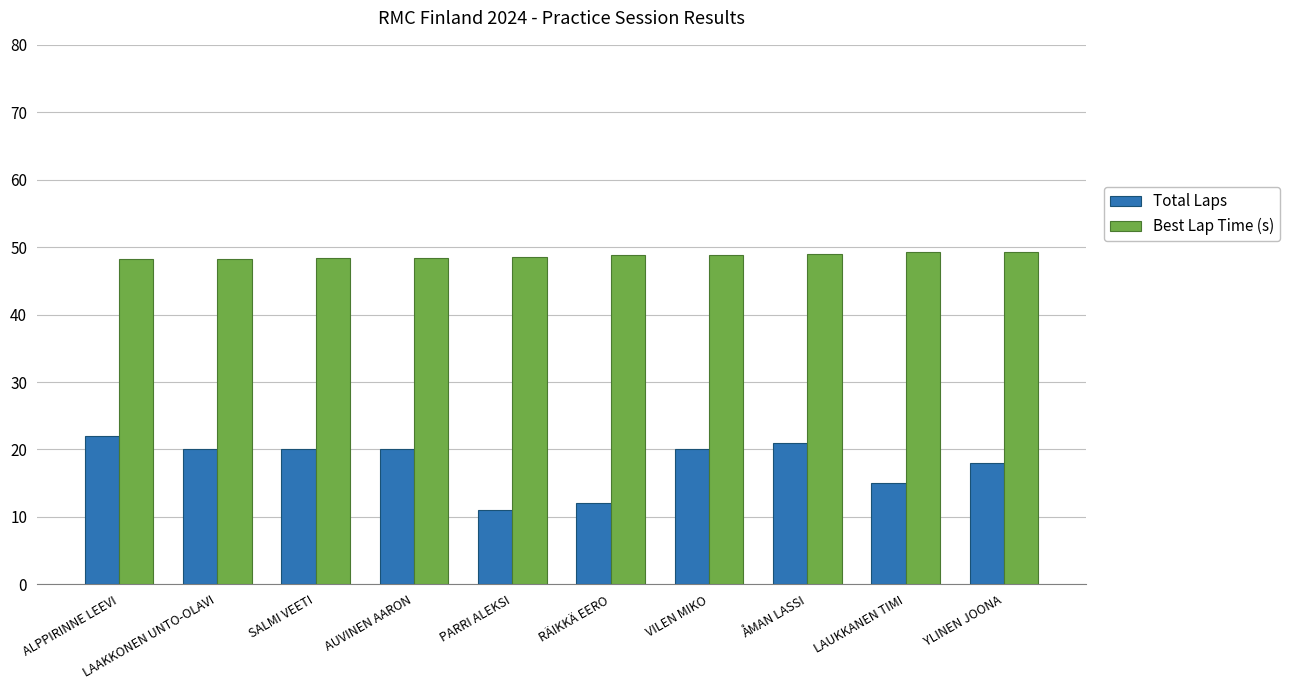

What is the spread (max minus min) of values at PARRI ALEKSI?

37.6